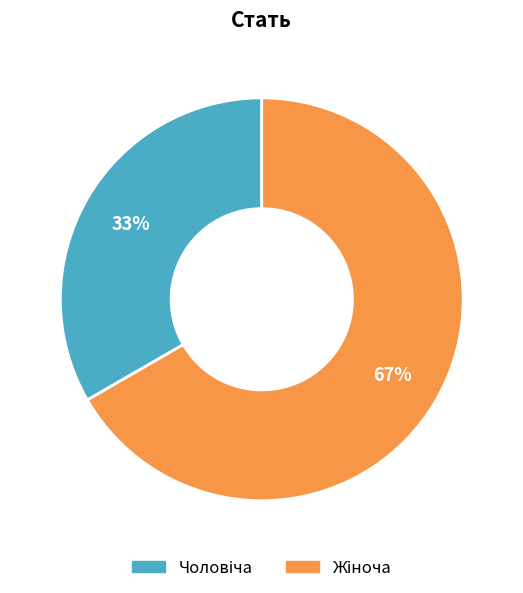

To the nearest percent, what is the average slice percentage?

50%